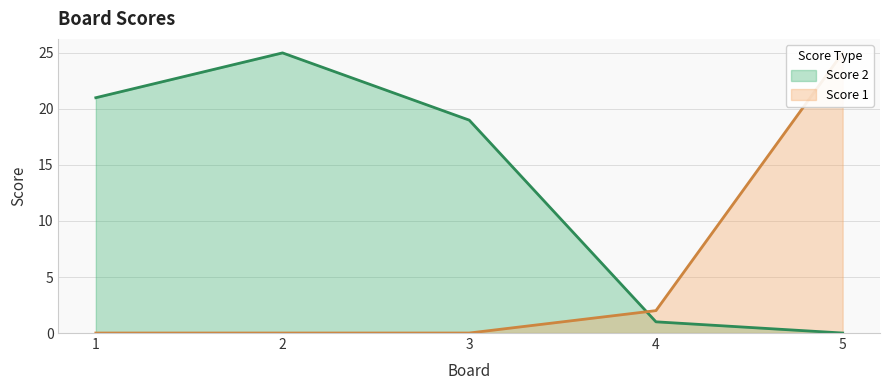

Reading left to right, list all the values displayed in this chart.

Score 1: 0	0	0	2	25
Score 2: 21	25	19	1	0